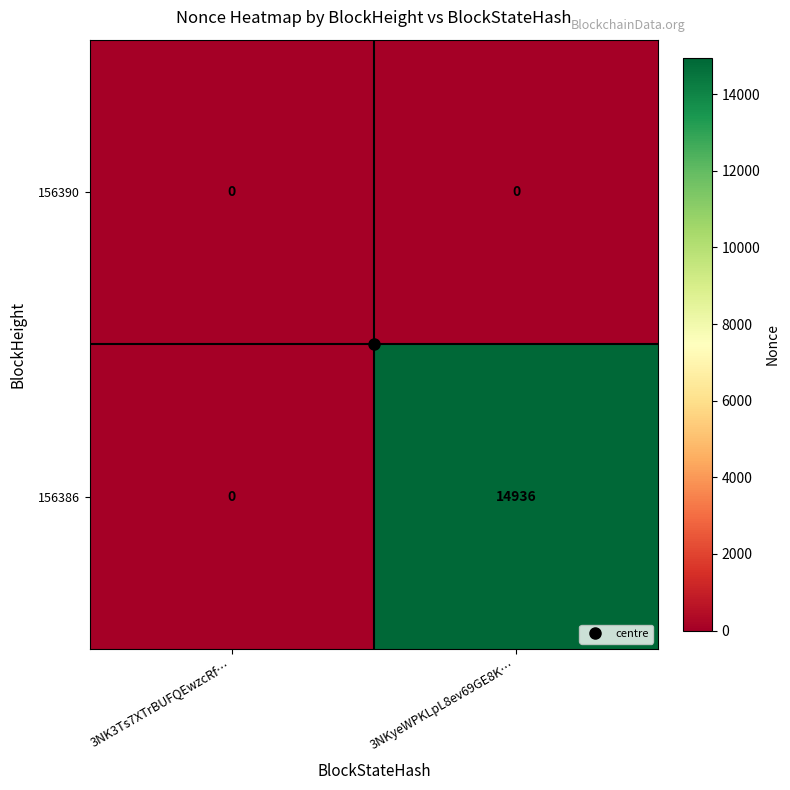

What is the difference between the maximum and minimum values in the 156386 series?

14936